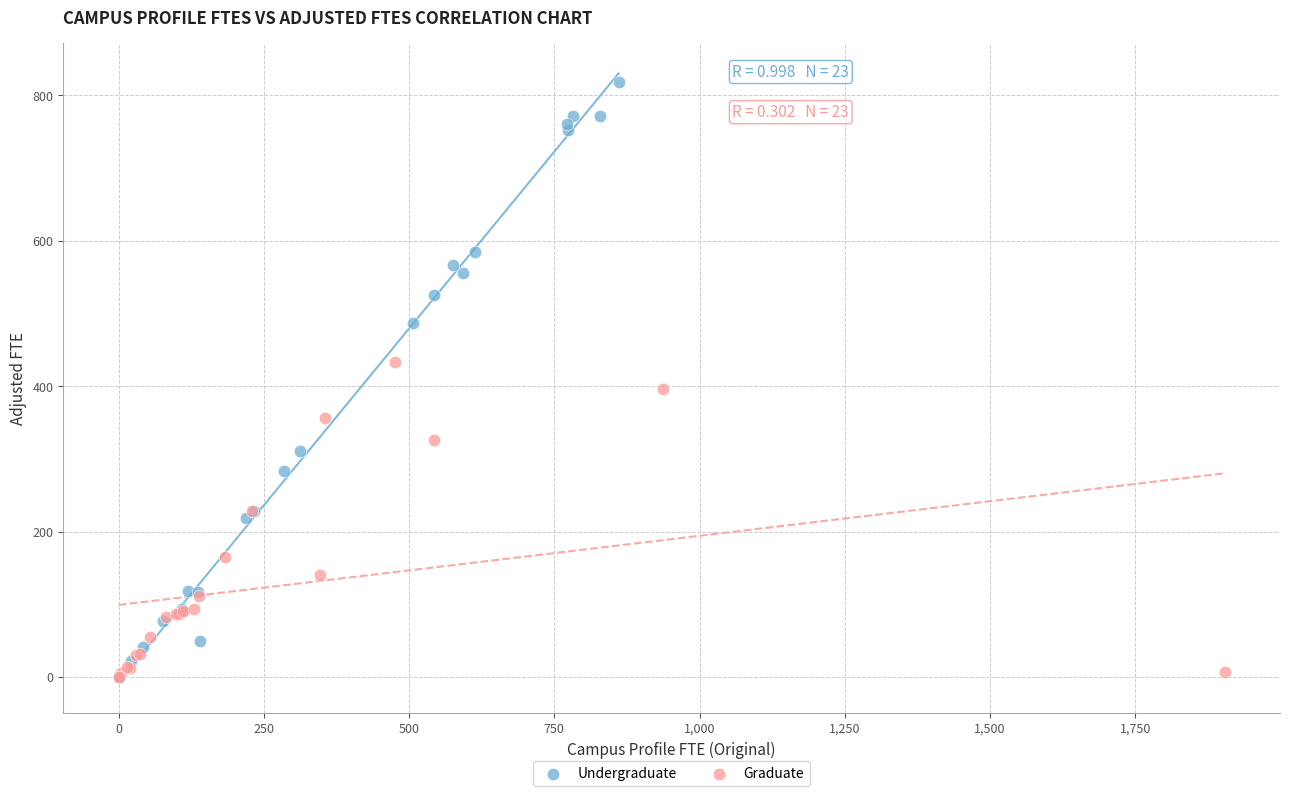

Which series has the largest Y range (max minus min)?

Undergraduate